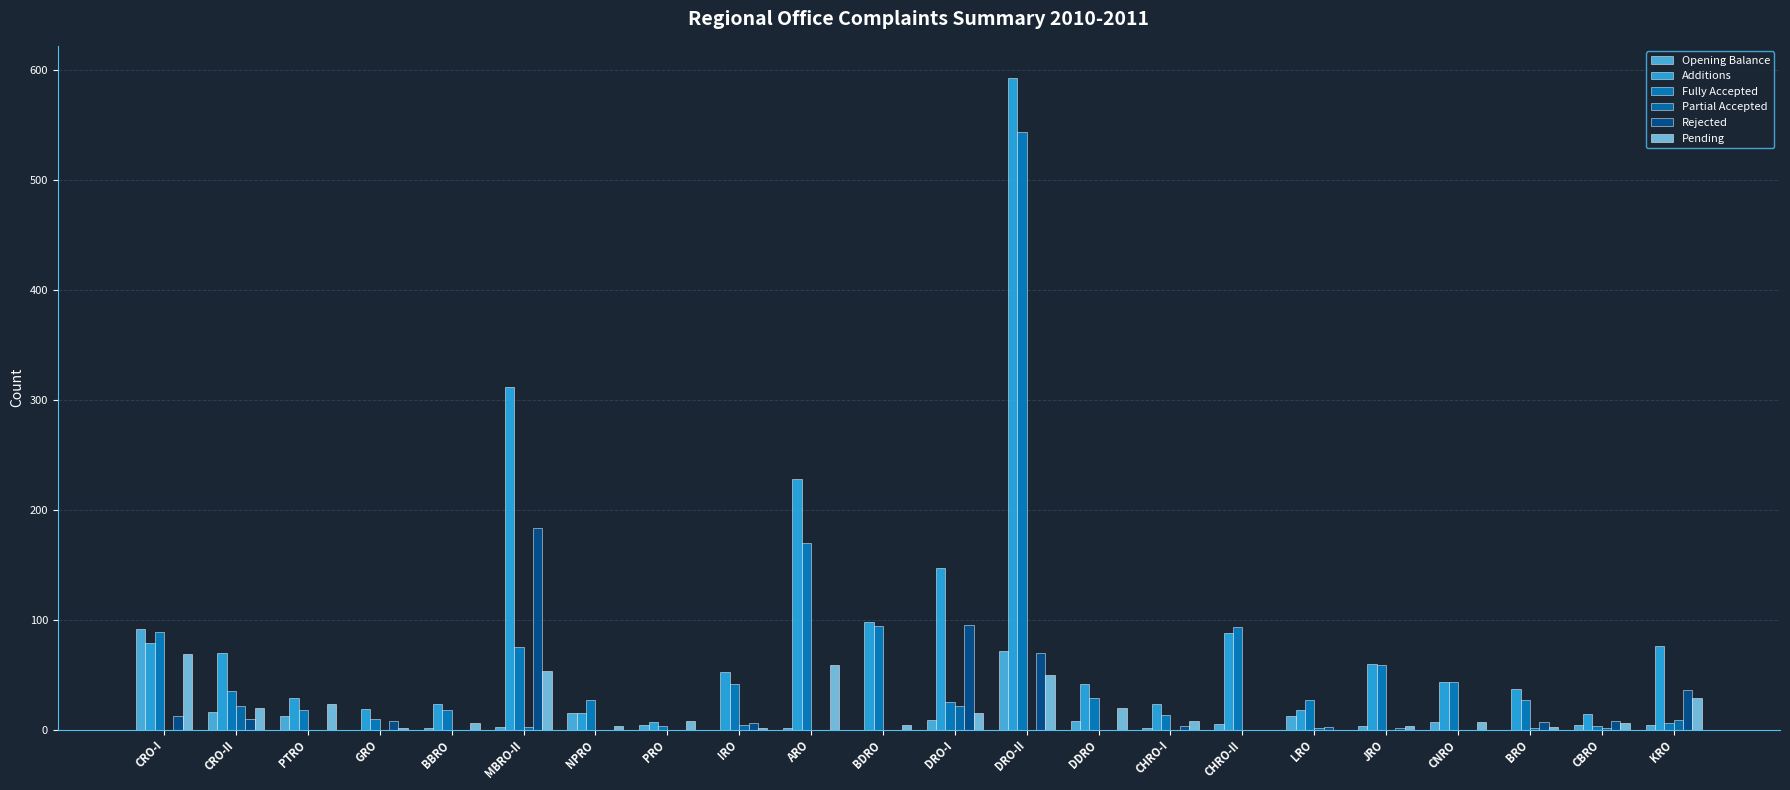

Reading right to left, list all the values displayed in this chart.

Opening Balance: KRO=4	CBRO=4	BRO=0	CNRO=7	JRO=3	LRO=12	CHRO-II=5	CHRO-I=1	DDRO=8	DRO-II=71	DRO-I=9	BDRO=0	ARO=1	IRO=0	PRO=4	NPRO=15	MBRO-II=2	BBRO=1	GRO=0	PTRO=12	CRO-II=16	CRO-I=91
Additions: KRO=76	CBRO=14	BRO=37	CNRO=43	JRO=60	LRO=18	CHRO-II=88	CHRO-I=23	DDRO=41	DRO-II=592	DRO-I=147	BDRO=98	ARO=228	IRO=52	PRO=7	NPRO=15	MBRO-II=311	BBRO=23	GRO=19	PTRO=29	CRO-II=70	CRO-I=79
Fully Accepted: KRO=6	CBRO=3	BRO=27	CNRO=43	JRO=59	LRO=27	CHRO-II=93	CHRO-I=13	DDRO=29	DRO-II=543	DRO-I=25	BDRO=94	ARO=170	IRO=41	PRO=3	NPRO=27	MBRO-II=75	BBRO=18	GRO=10	PTRO=18	CRO-II=35	CRO-I=89
Partial Accepted: KRO=9	CBRO=1	BRO=1	CNRO=0	JRO=0	LRO=1	CHRO-II=0	CHRO-I=0	DDRO=0	DRO-II=0	DRO-I=21	BDRO=0	ARO=0	IRO=4	PRO=0	NPRO=0	MBRO-II=2	BBRO=0	GRO=0	PTRO=0	CRO-II=21	CRO-I=0
Rejected: KRO=36	CBRO=8	BRO=7	CNRO=0	JRO=1	LRO=2	CHRO-II=0	CHRO-I=3	DDRO=0	DRO-II=70	DRO-I=95	BDRO=0	ARO=0	IRO=6	PRO=0	NPRO=0	MBRO-II=183	BBRO=0	GRO=8	PTRO=0	CRO-II=10	CRO-I=12
Pending: KRO=29	CBRO=6	BRO=2	CNRO=7	JRO=3	LRO=0	CHRO-II=0	CHRO-I=8	DDRO=20	DRO-II=50	DRO-I=15	BDRO=4	ARO=59	IRO=1	PRO=8	NPRO=3	MBRO-II=53	BBRO=6	GRO=1	PTRO=23	CRO-II=20	CRO-I=69